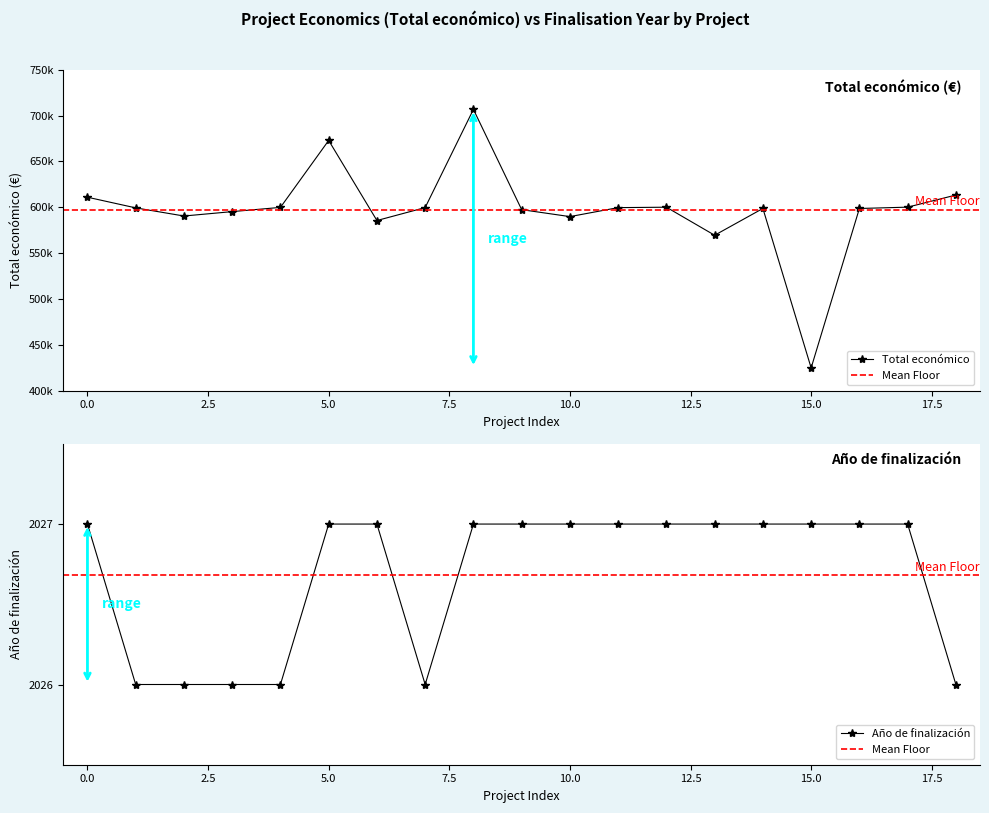

What are all the series names shown in the legend?

Total económico, Año de finalización